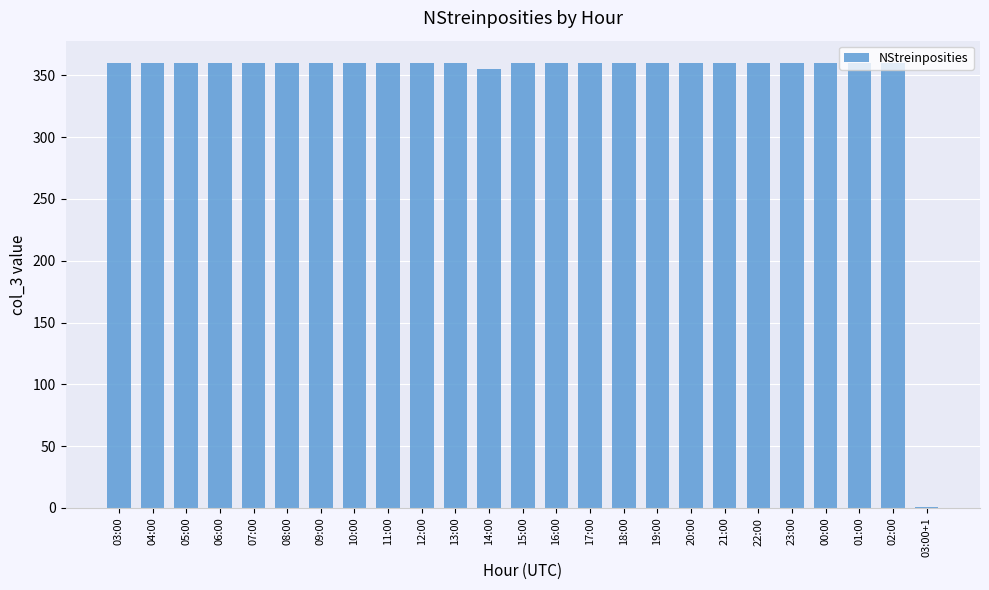

What is the sum of all values?

8636